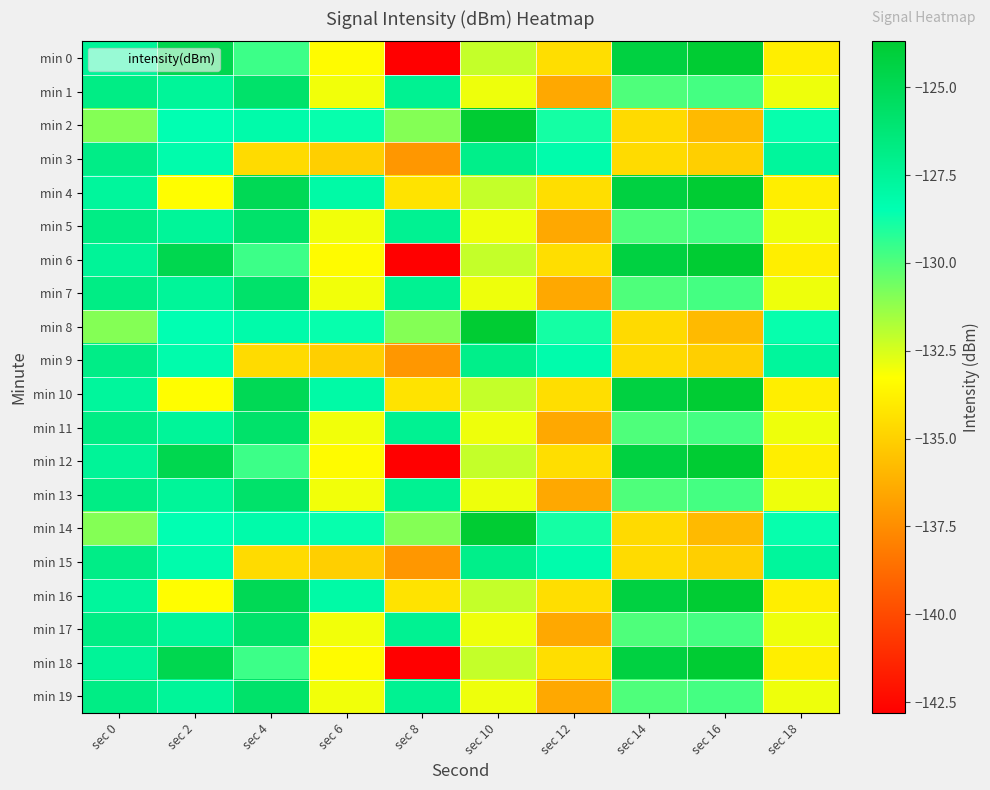

Which series has the largest range (max minus min)?

min 0